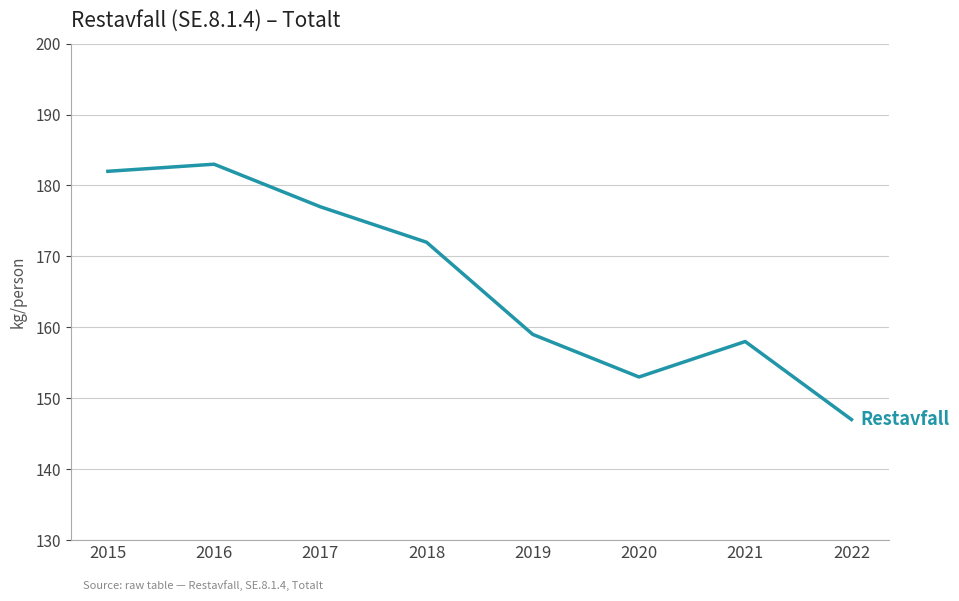

The chart shows a value of 55 at 2022. True or false?

False